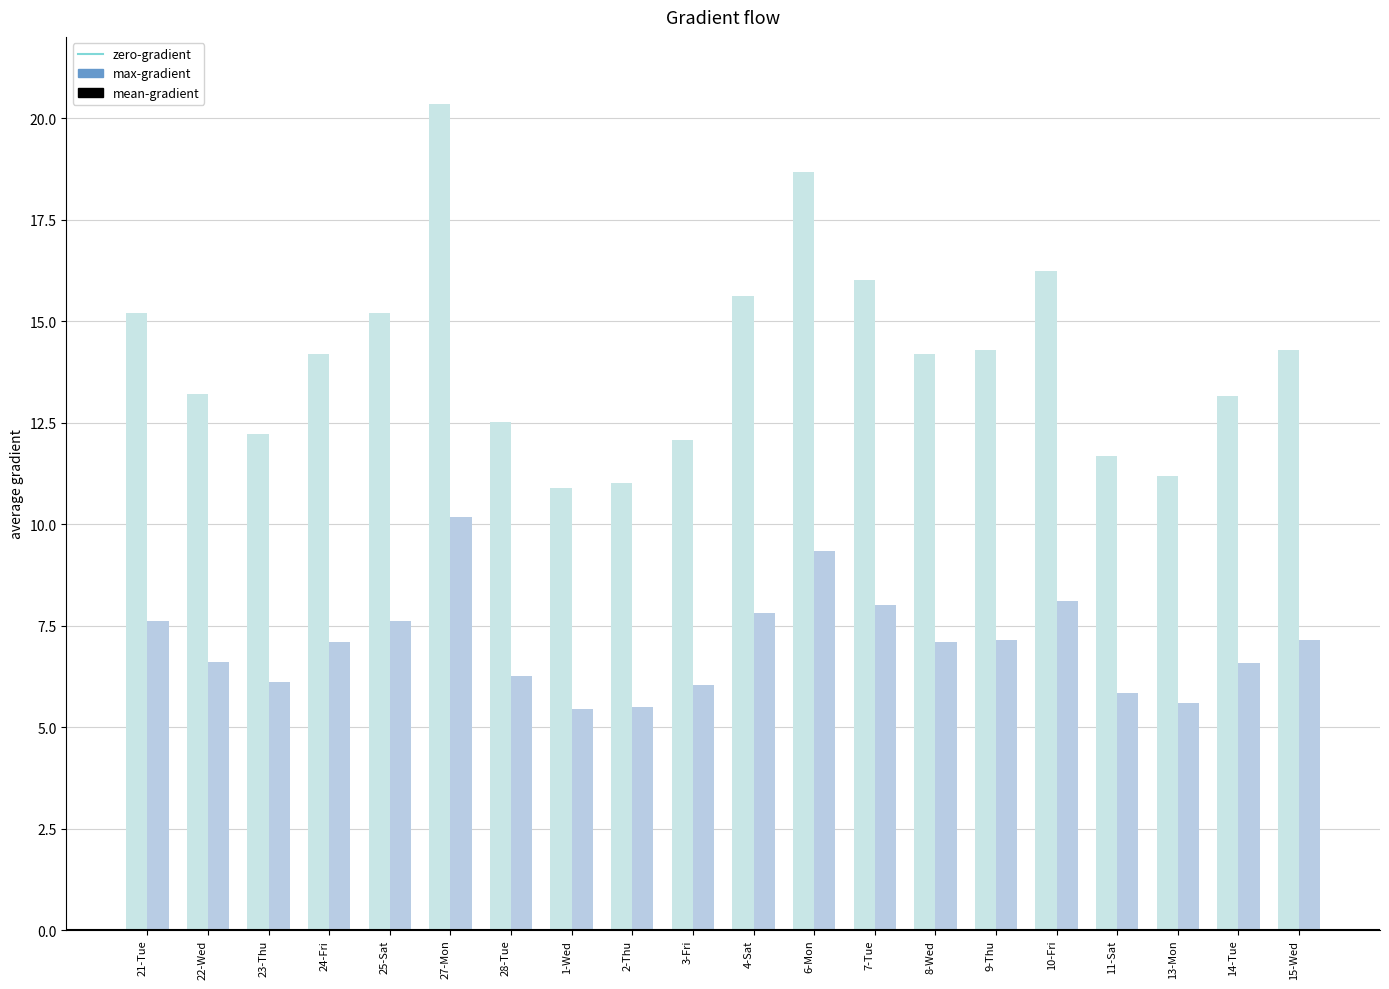

What is the total value across all series at 22-Wed?

19.8